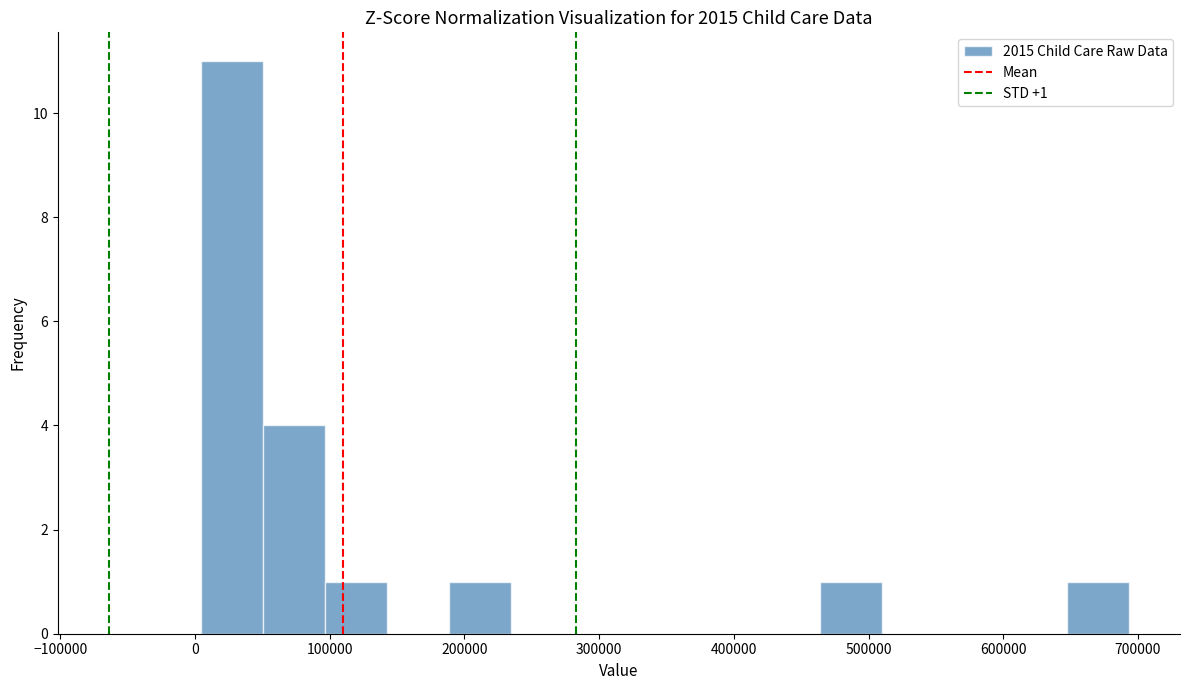

Which range on the x-axis has the tallest bar?

0 to 50000